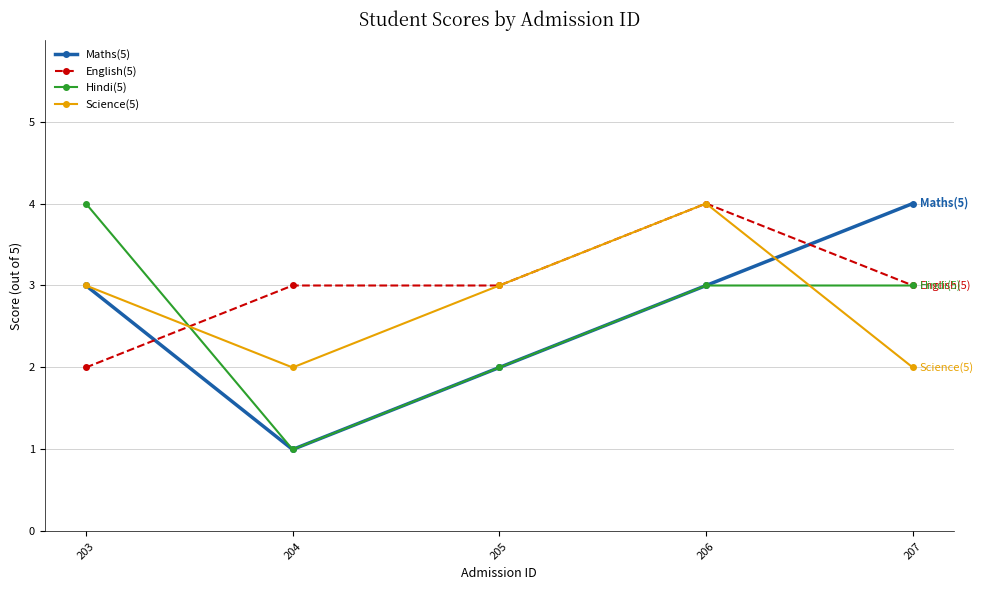

What is the minimum value shown in the chart?

1